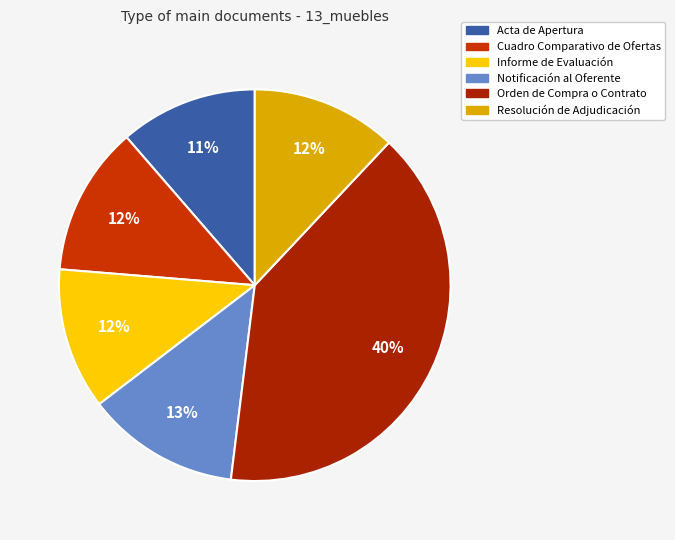

The Orden de Compra o Contrato slice represents 40% of the pie. True or false?

True